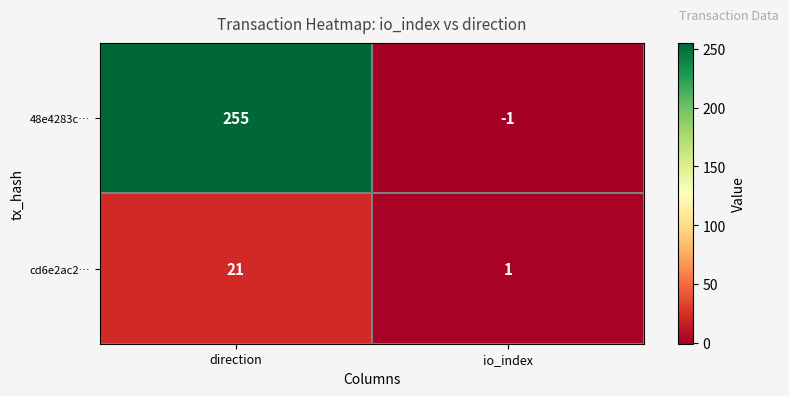

How many categories are shown in the chart?

2